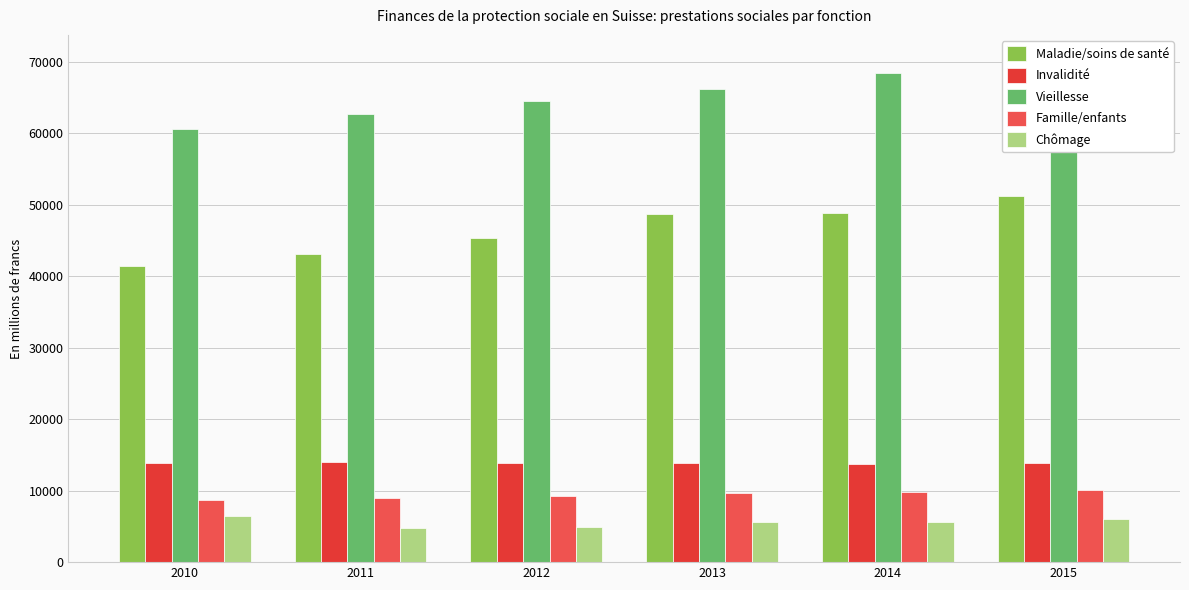

What is the average value of the Famille/enfants series?

9400.6